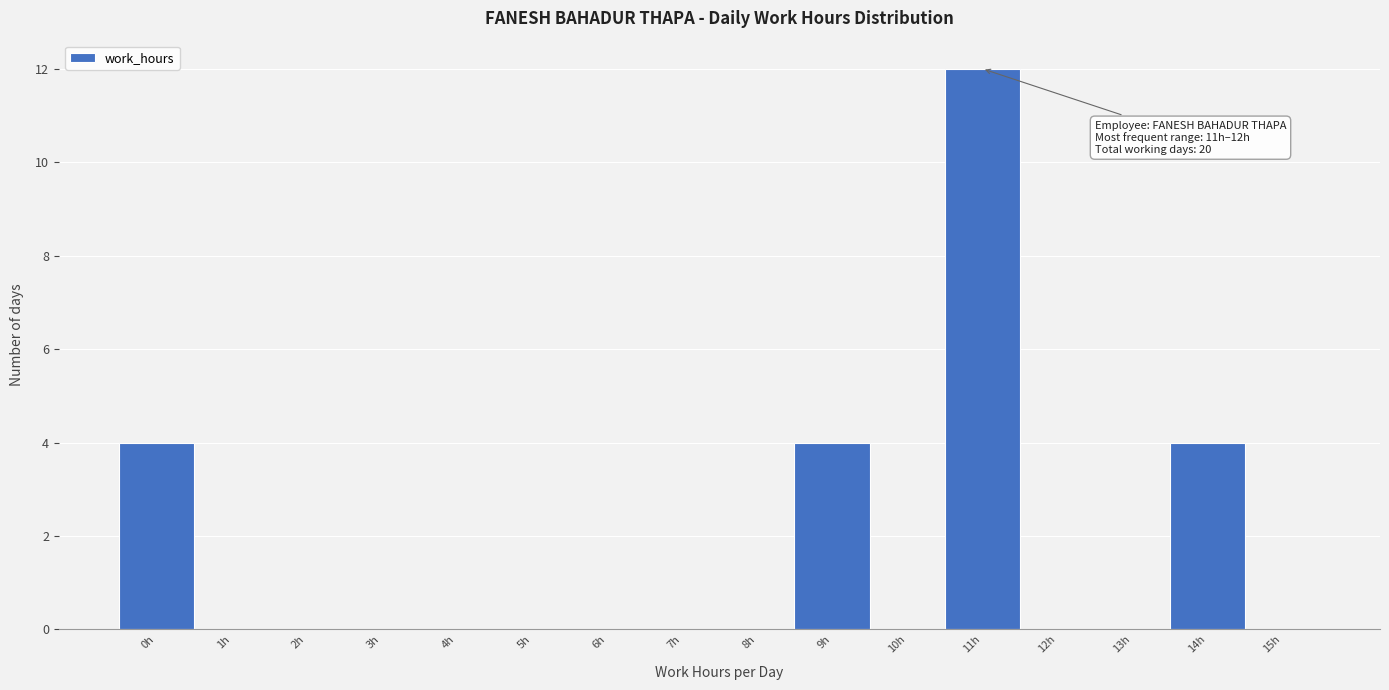

Reading left to right, list all the values displayed in this chart.

0h=4	1h=0	2h=0	3h=0	4h=0	5h=0	6h=0	7h=0	8h=0	9h=4	10h=0	11h=12	12h=0	13h=0	14h=4	15h=0